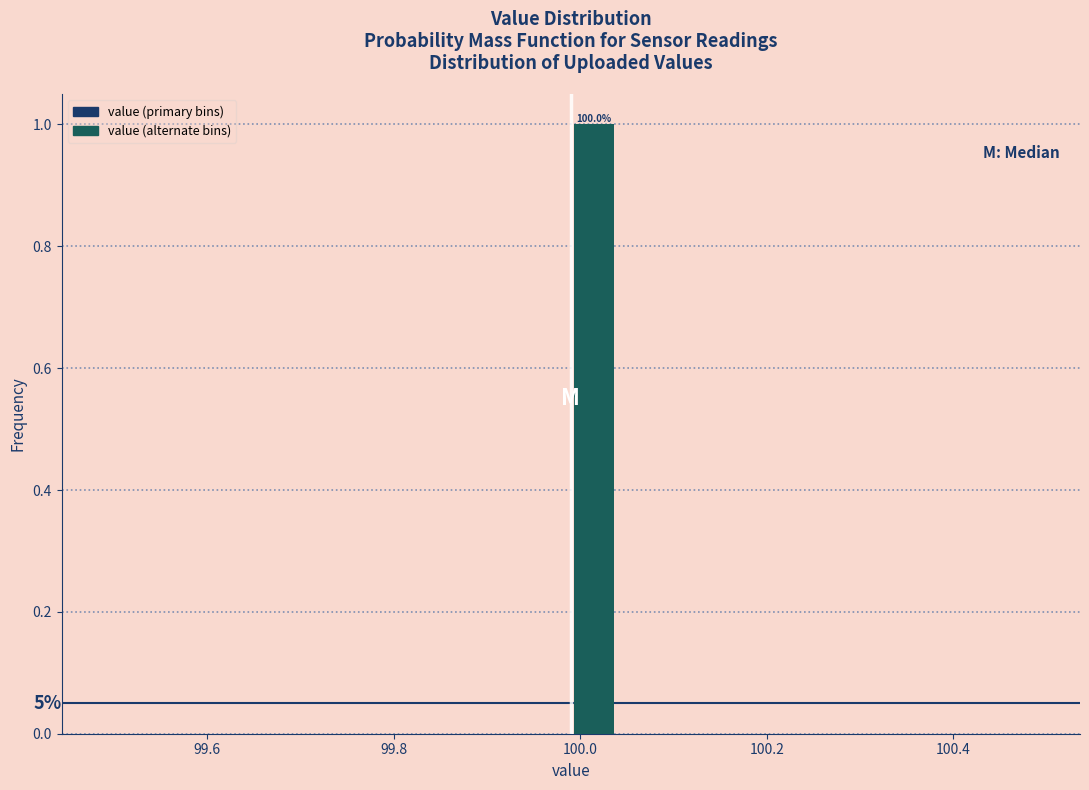

Read against the x-axis, roughly where is the centre of the tallest bar?

100.02